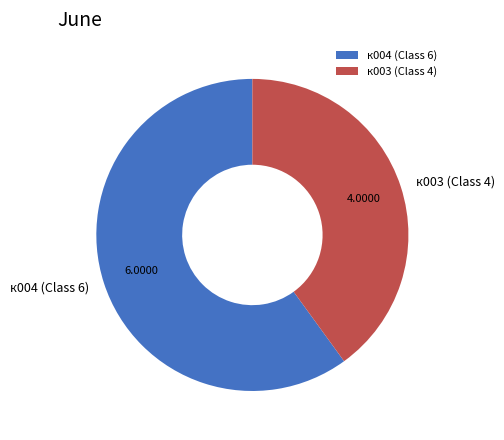

Is the sum of к004 and к003 greater than half?

Yes